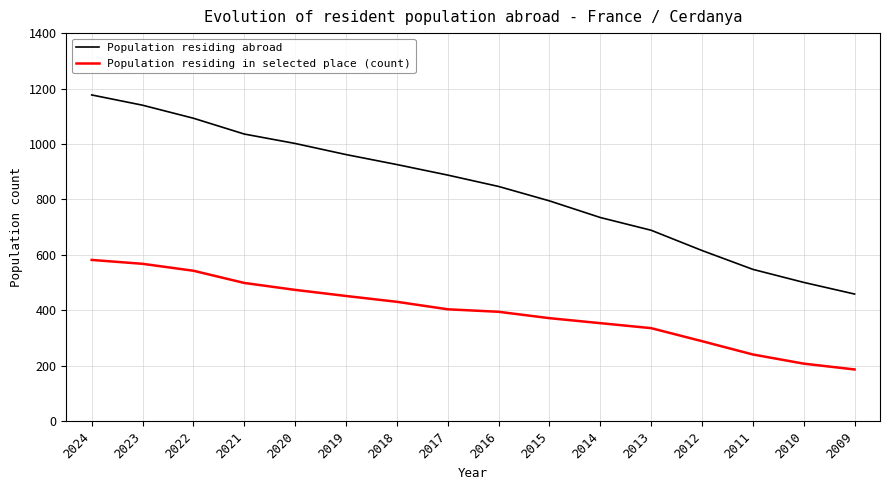

Count the number of categories in the chart.

16